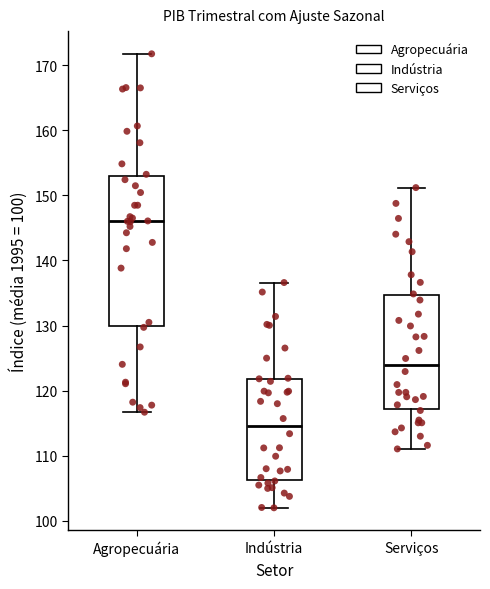

Which box is the tallest, from its lower edge to its upper edge?

Agropecuária